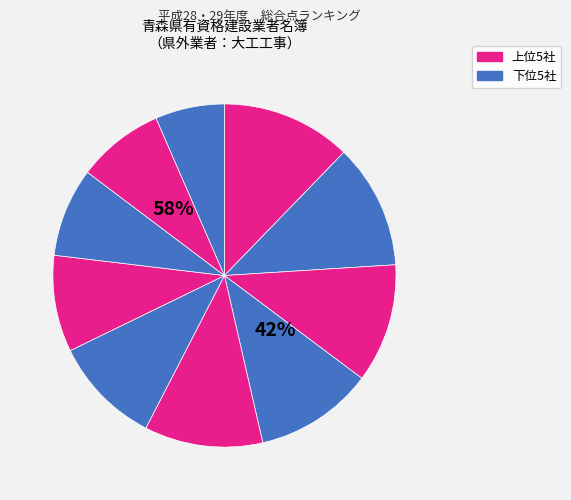

Do 前田建設工業（株） and （株）ピーエス三菱 together represent more than half of the pie?

No